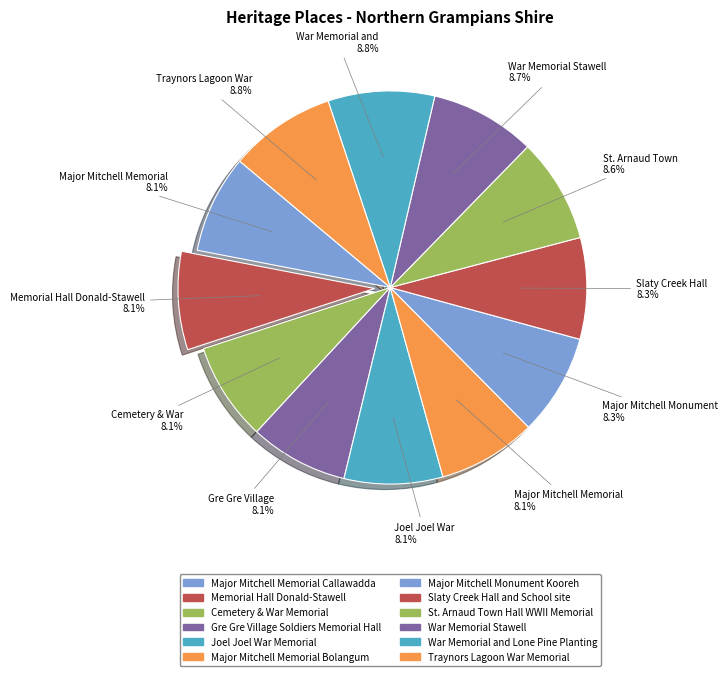

Is there a majority slice in this chart?

No